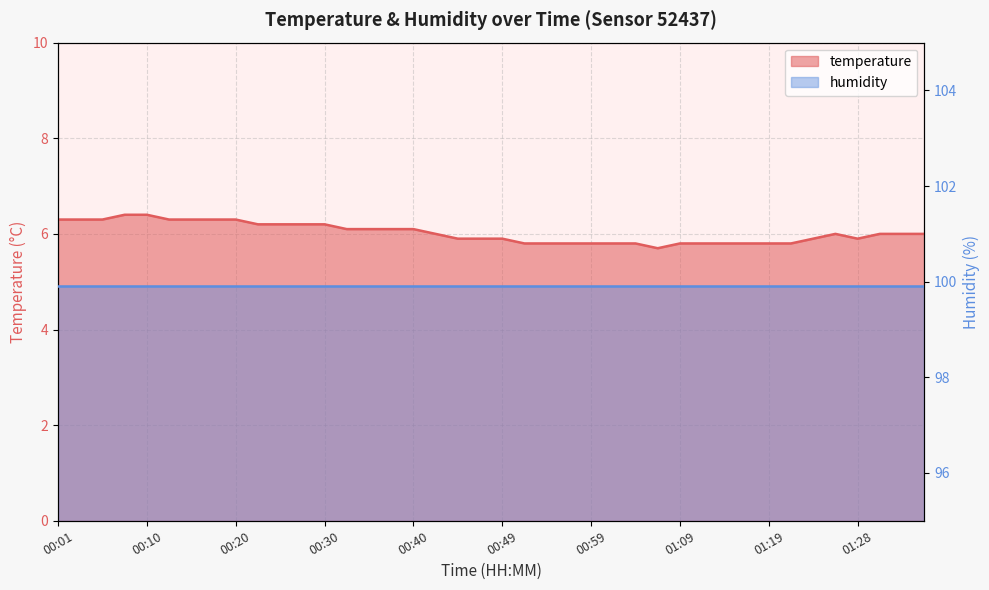

Rank the categories by value from lowest to highest.

01:06, 00:52, 00:54, 00:57, 00:59, 01:02, 01:04, 01:09, 01:11, 01:14, 01:16, 01:19, 01:21, 00:45, 00:47, 00:49, 01:23, 01:28, 00:42, 01:26, 01:31, 01:33, 01:36, 00:32, 00:35, 00:37, 00:40, 00:23, 00:25, 00:28, 00:30, 00:01, 00:03, 00:06, 00:13, 00:15, 00:18, 00:20, 00:08, 00:10